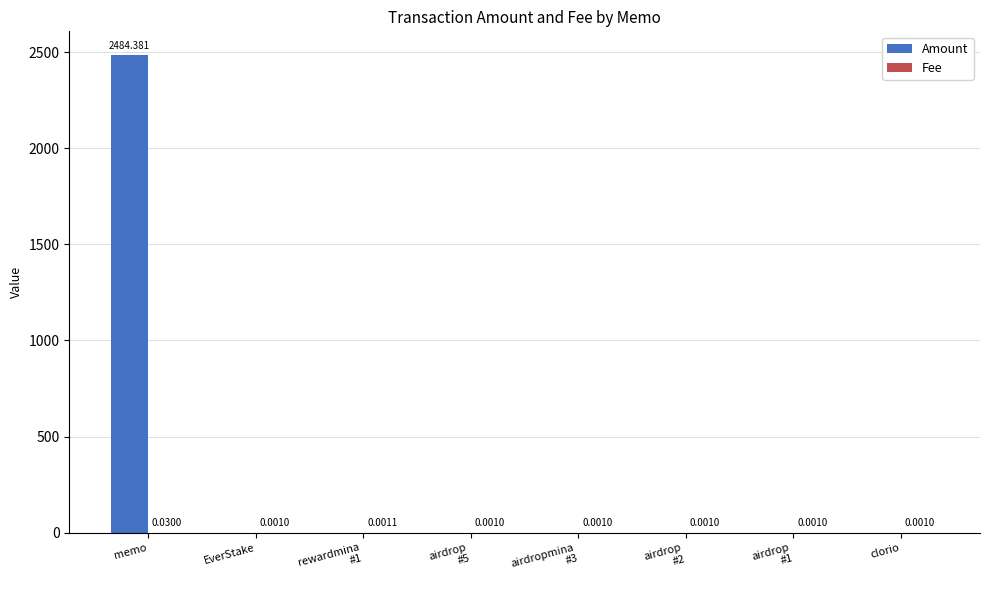

Are the bars grouped side by side (vs. stacked)?

Yes